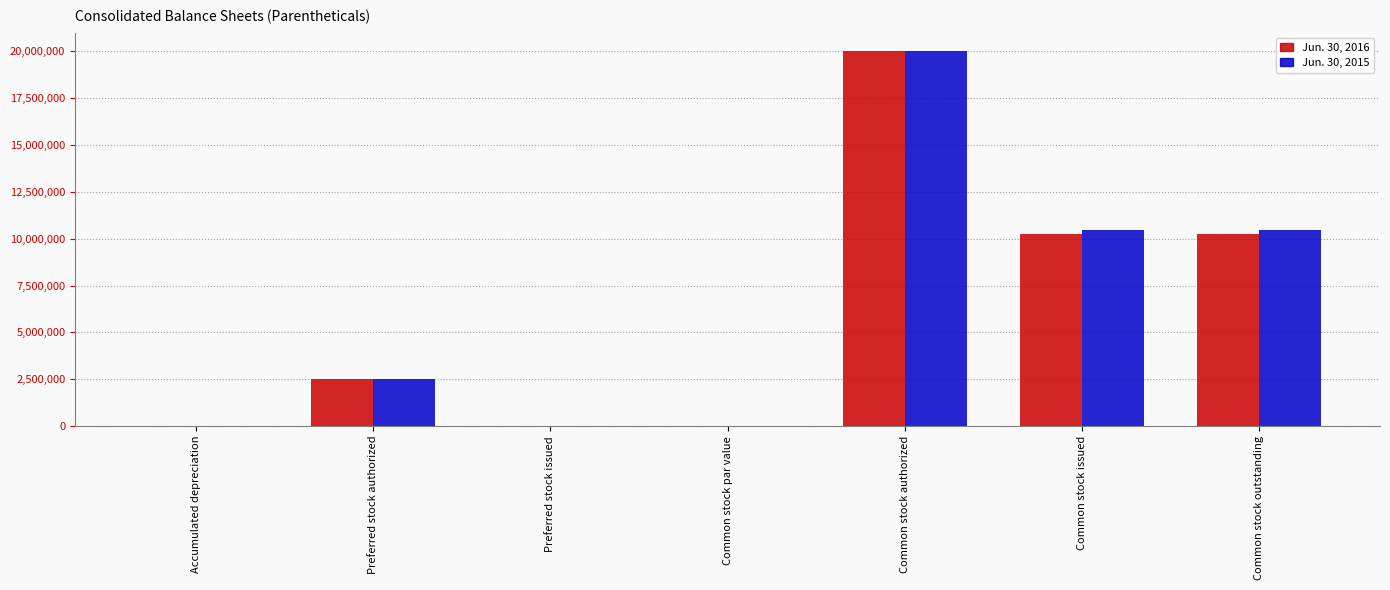

How many categories are shown in the chart?

7